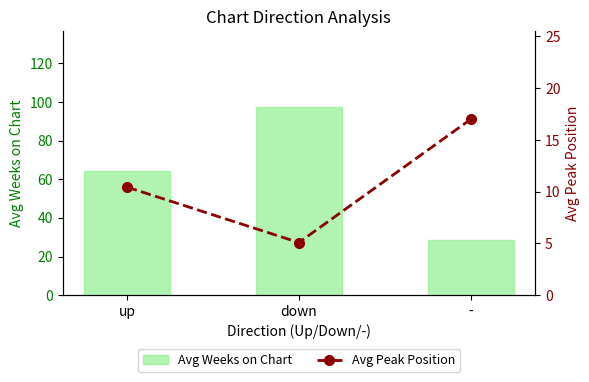

How many series are shown in this chart?

2